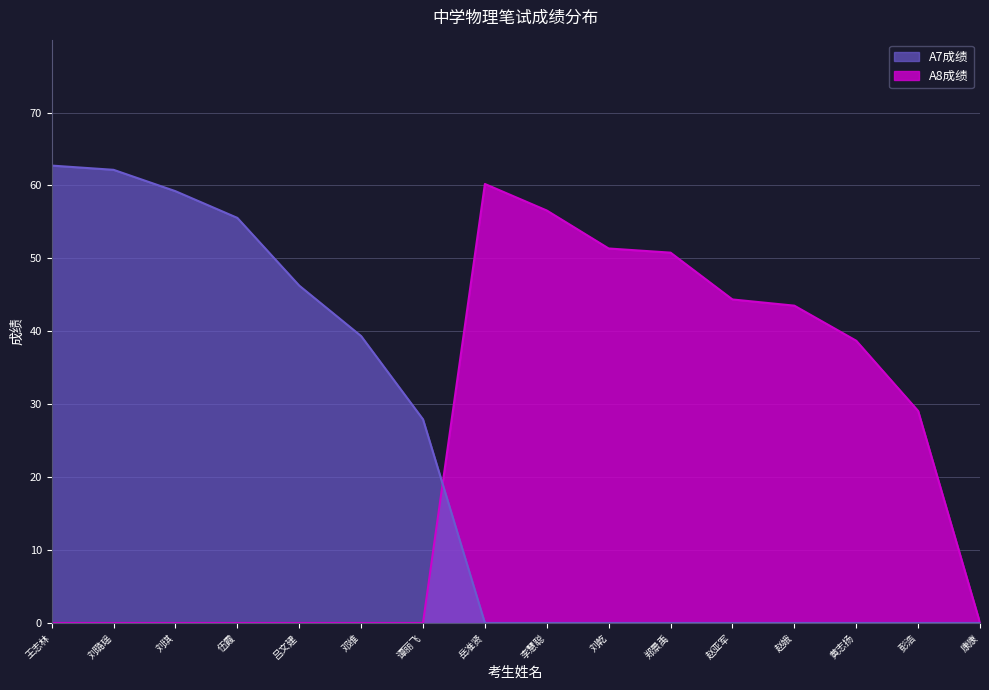

Is the value of A7成绩 at 李慧聪 greater than the value of A8成绩 at 彭浩?

No